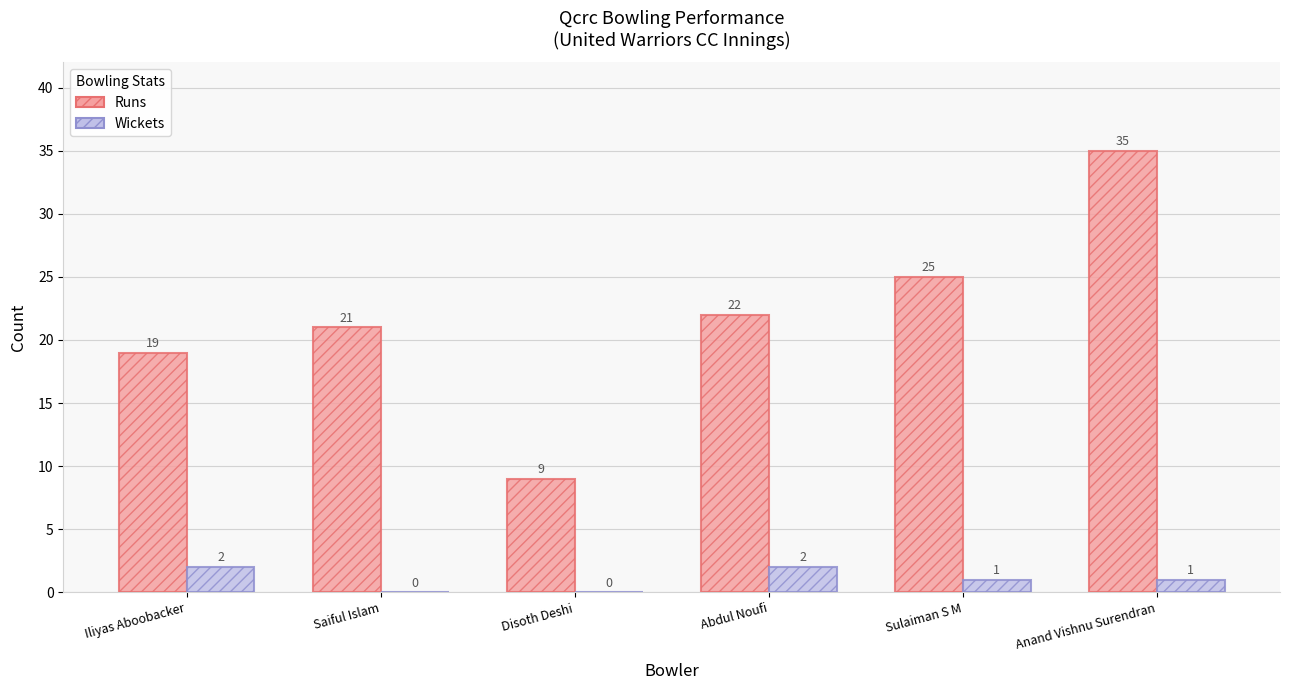

Which series has the largest total across all categories?

Runs